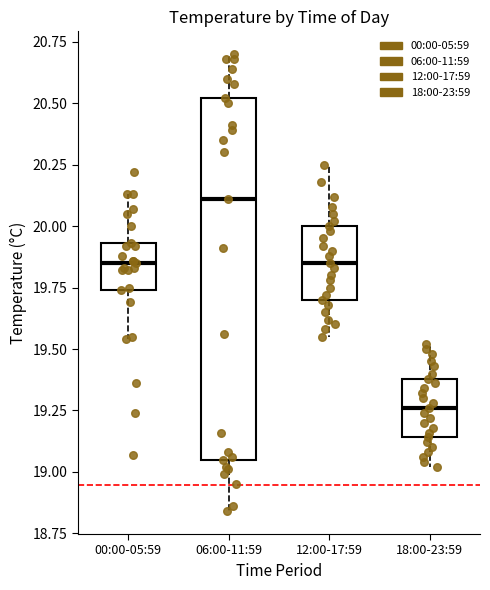

Where does the upper whisker of the box for 06:00-11:59 end on the y-axis? The values are not printed on the chart, so give them approximately, as read against the axis.

20.70